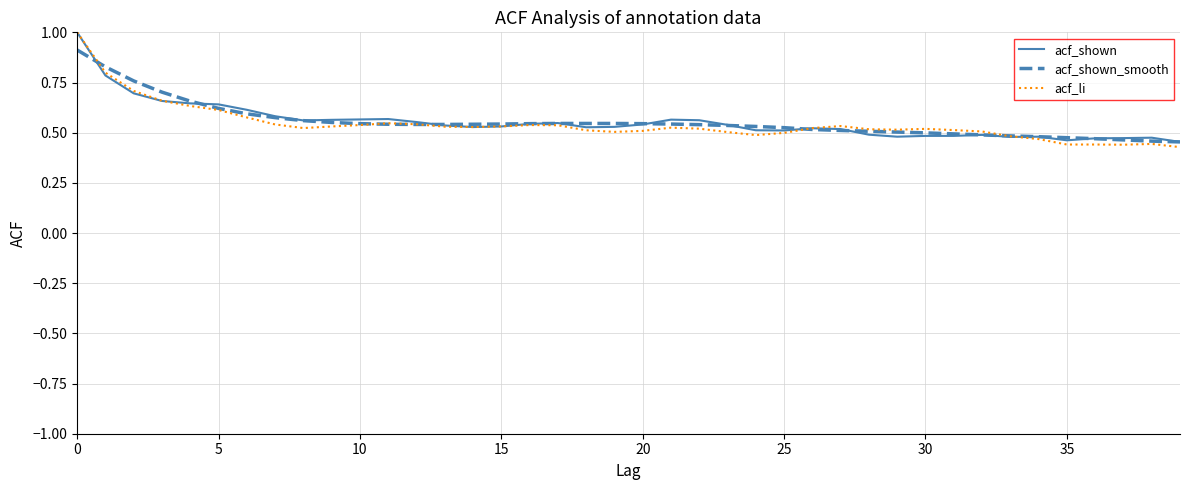

Which series ends up on top after the final intersection of acf_li and acf_shown?

acf_shown